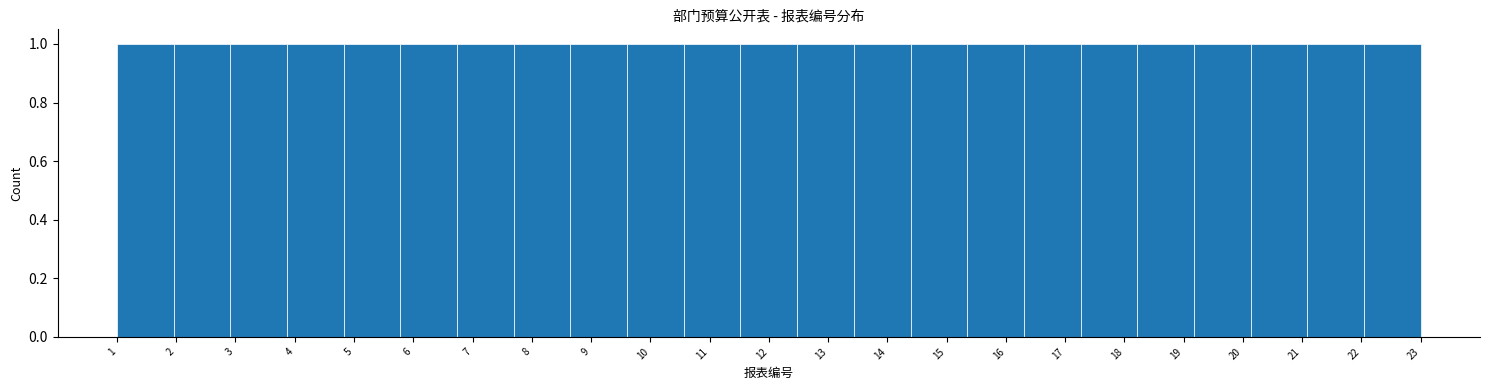

What is the height of the bar covering 15.3 to 16.3 on the x-axis? Neither the bar edges nor the heights are printed on the chart, so give them approximately, as read against the axes.

1